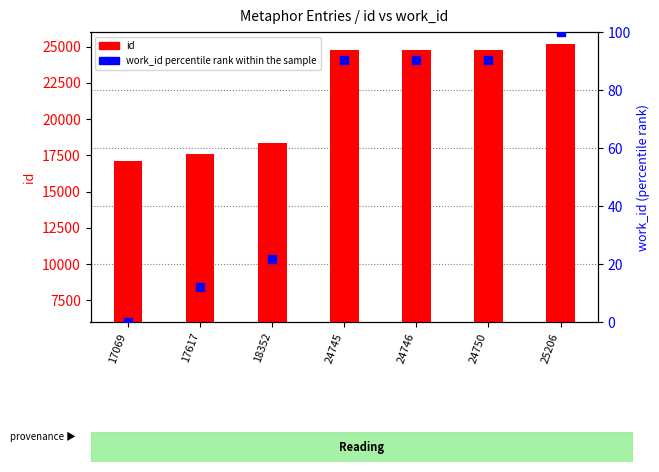

Which series reaches the maximum Y coordinate?

id